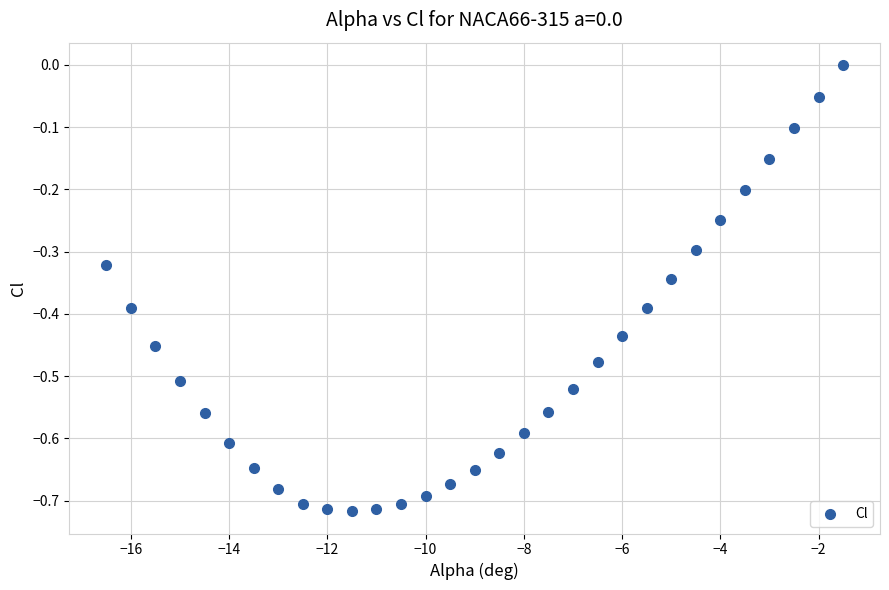

What is the range of Y values (max minus min)?

0.7